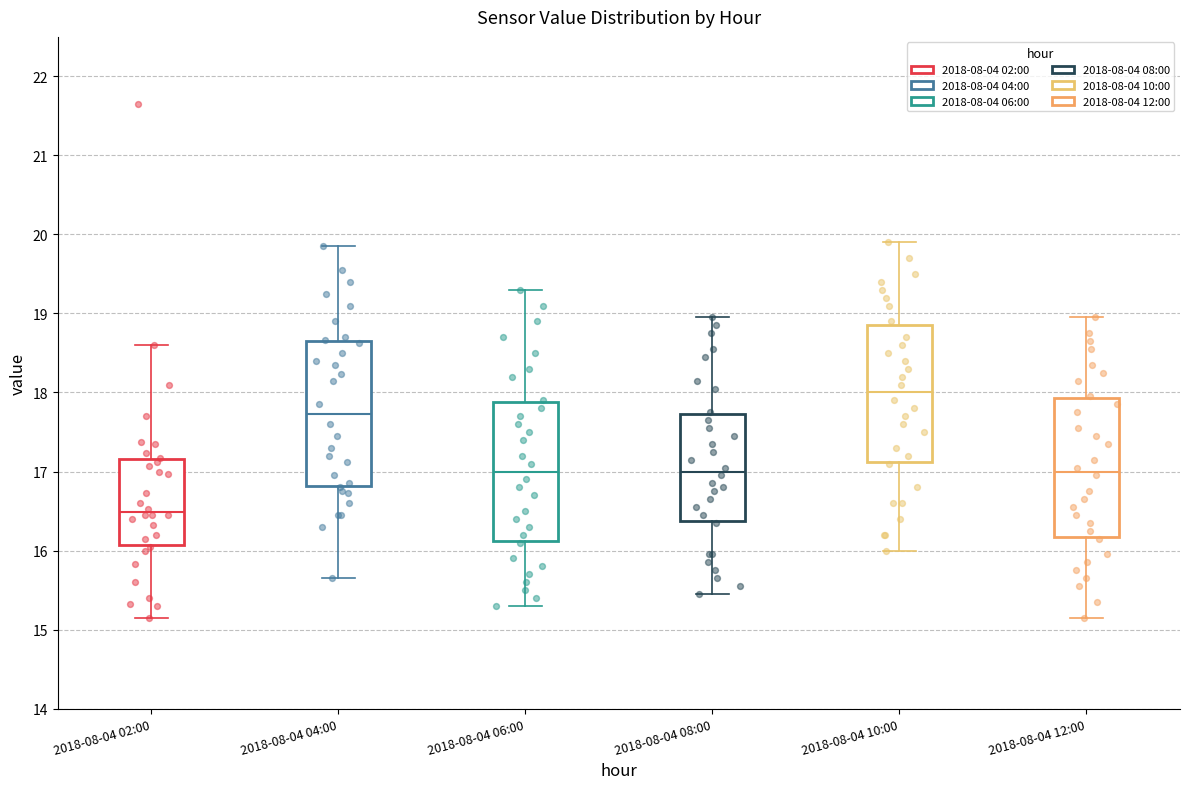

Reading left to right, read every box against the y-axis: the position of its median line, the range the box covers, and the ends of its whiskers. The values are not printed on the chart, so give them approximately, as read against the axis.

2018-08-04 02:00: median 16.5, box 16.1 to 17.2, whiskers 15.2 to 18.6
2018-08-04 04:00: median 17.7, box 16.8 to 18.7, whiskers 15.7 to 19.9
2018-08-04 06:00: median 17.0, box 16.1 to 17.9, whiskers 15.3 to 19.3
2018-08-04 08:00: median 17.0, box 16.4 to 17.7, whiskers 15.5 to 19.0
2018-08-04 10:00: median 18.0, box 17.1 to 18.9, whiskers 16.0 to 19.9
2018-08-04 12:00: median 17.0, box 16.2 to 17.9, whiskers 15.2 to 19.0